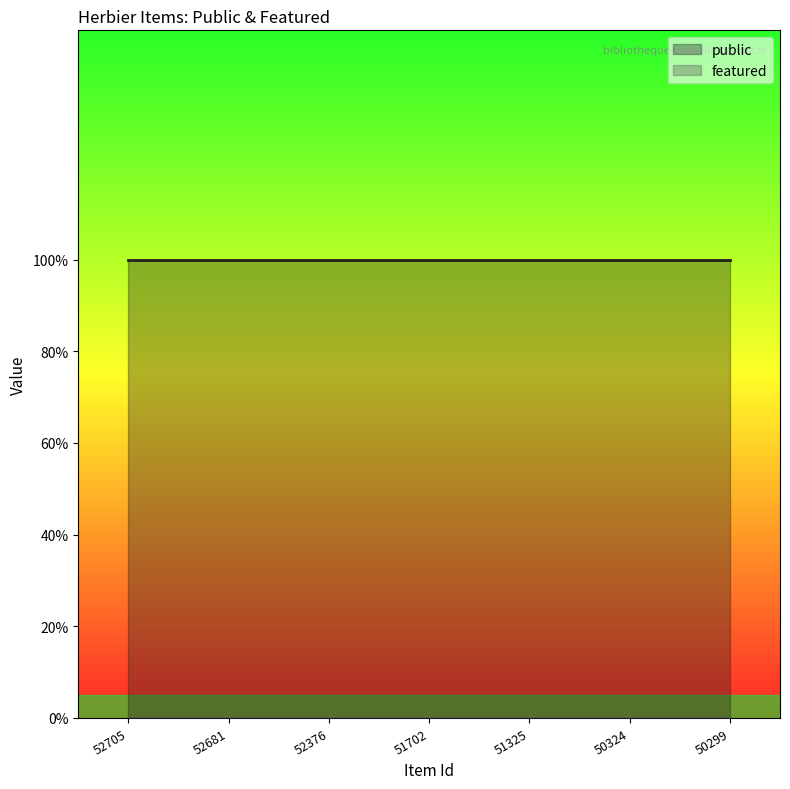

True or false: featured and public intersect in this chart.

False